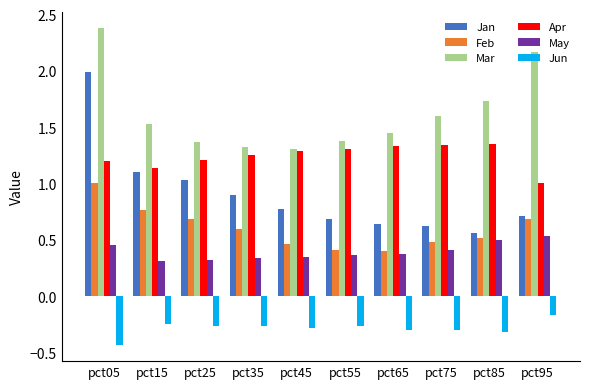

What is the difference between the highest and lowest values at pct35?

1.6